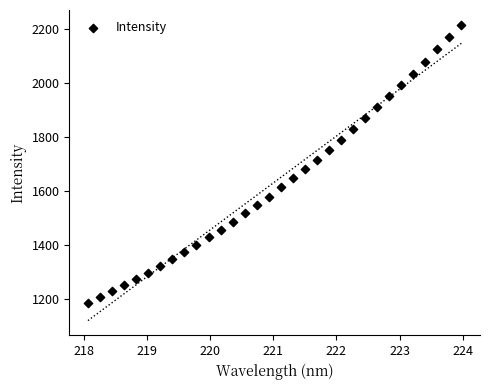

What is the range of X values (max minus min)?

5.9